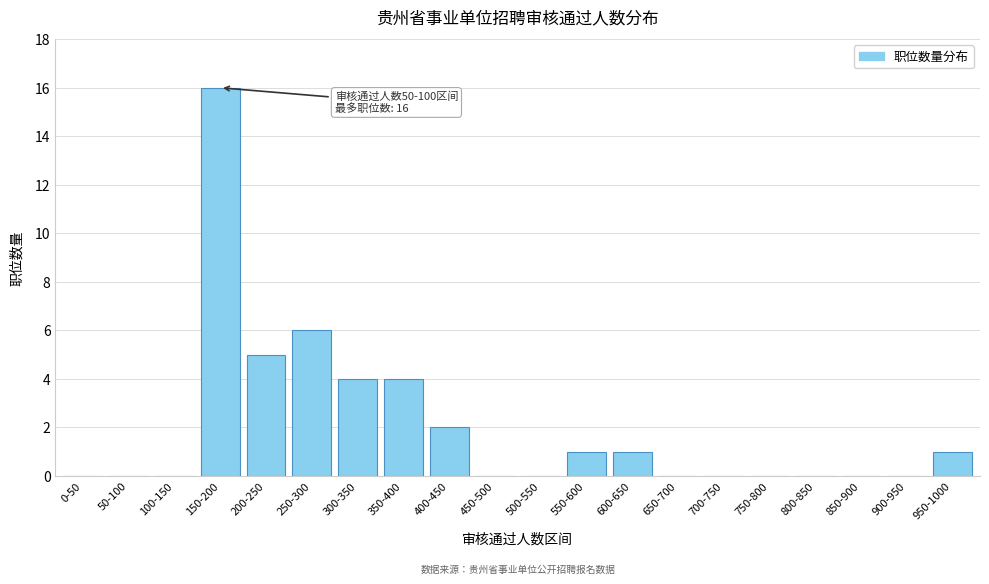

Reading left to right, what are all the values shown in this chart?

0-50=0	50-100=0	100-150=0	150-200=16	200-250=5	250-300=6	300-350=4	350-400=4	400-450=2	450-500=0	500-550=0	550-600=1	600-650=1	650-700=0	700-750=0	750-800=0	800-850=0	850-900=0	900-950=0	950-1000=1